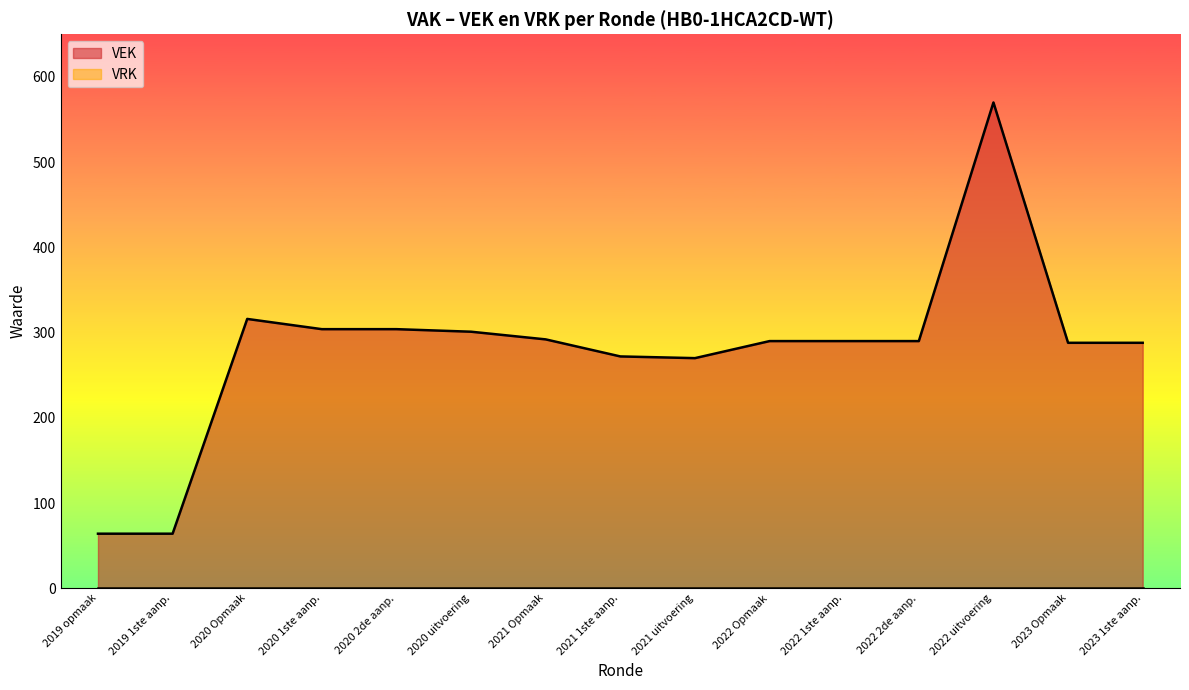

True or false: VEK and VRK cross at least once.

False